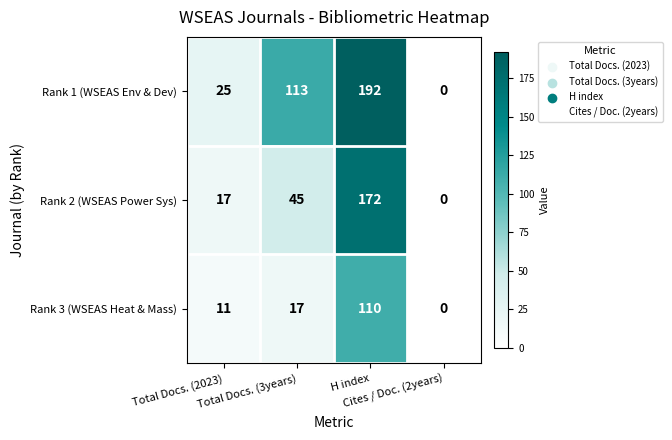

What is the difference between the maximum and second lowest values in the Rank 1 (WSEAS Env & Dev) series?

167